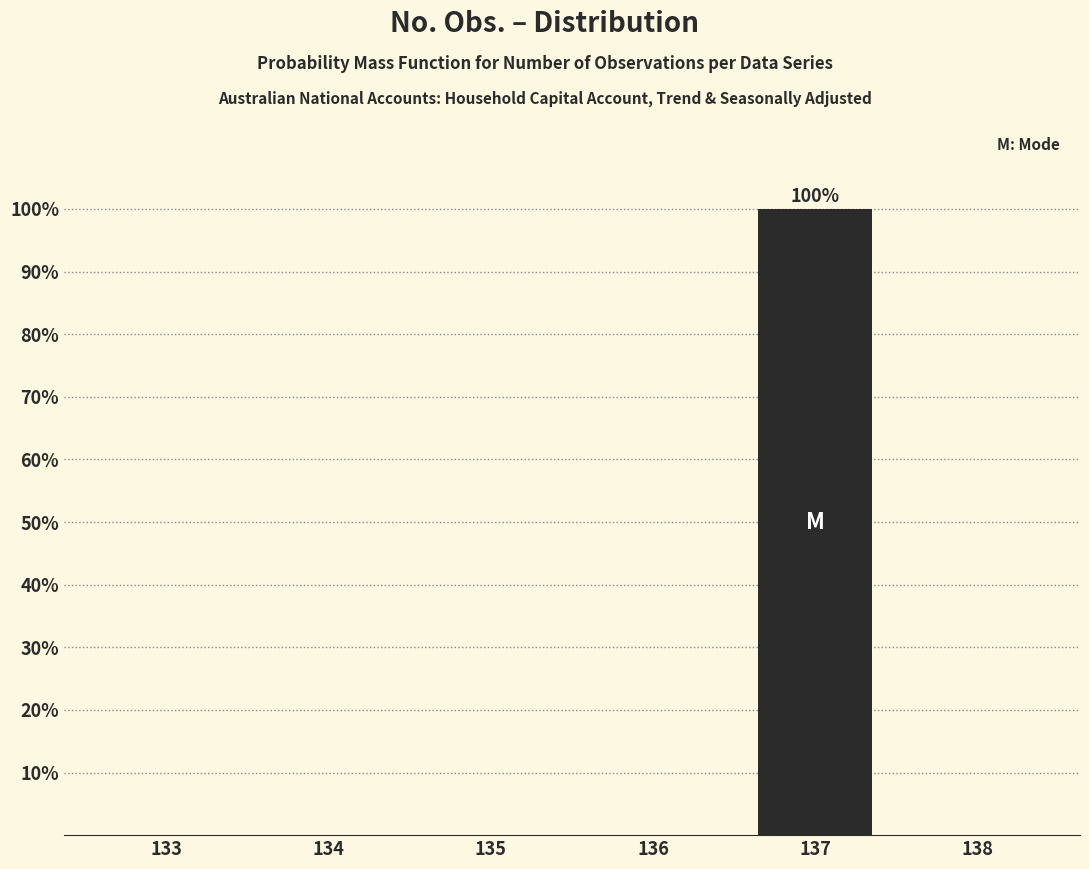

Reading left to right, list all the values displayed in this chart.

133=0	134=0	135=0	136=0	137=100	138=0